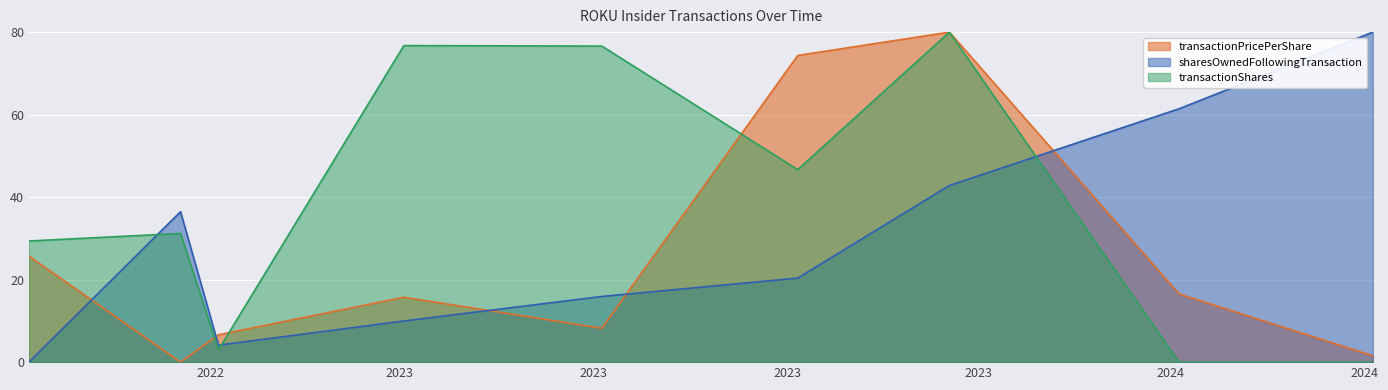

What is the sum of the sharesOwnedFollowingTransaction values at 2023-06-05 and 2022-12-05?

20.0